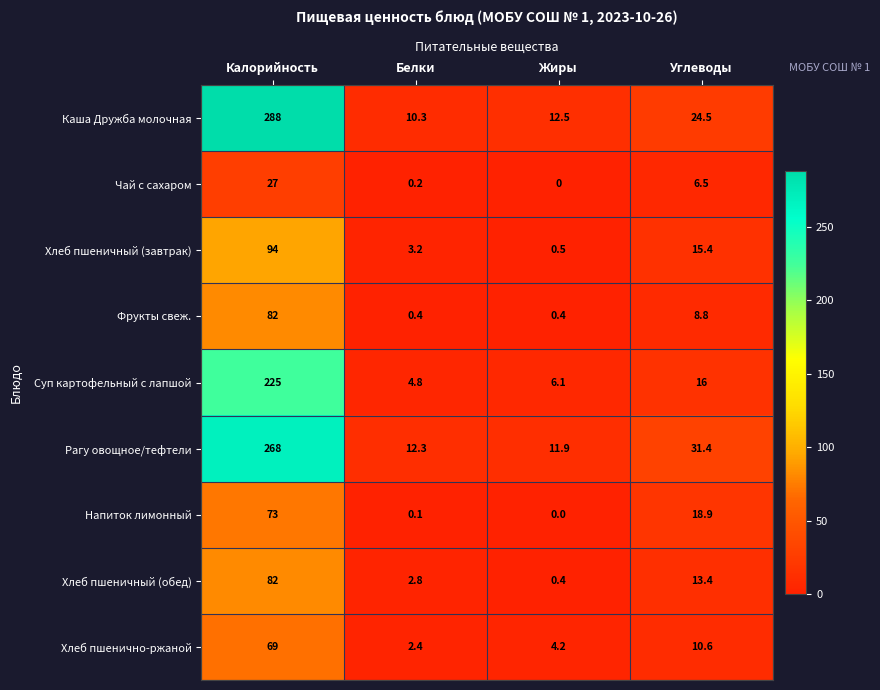

How many data points does each series have?

4